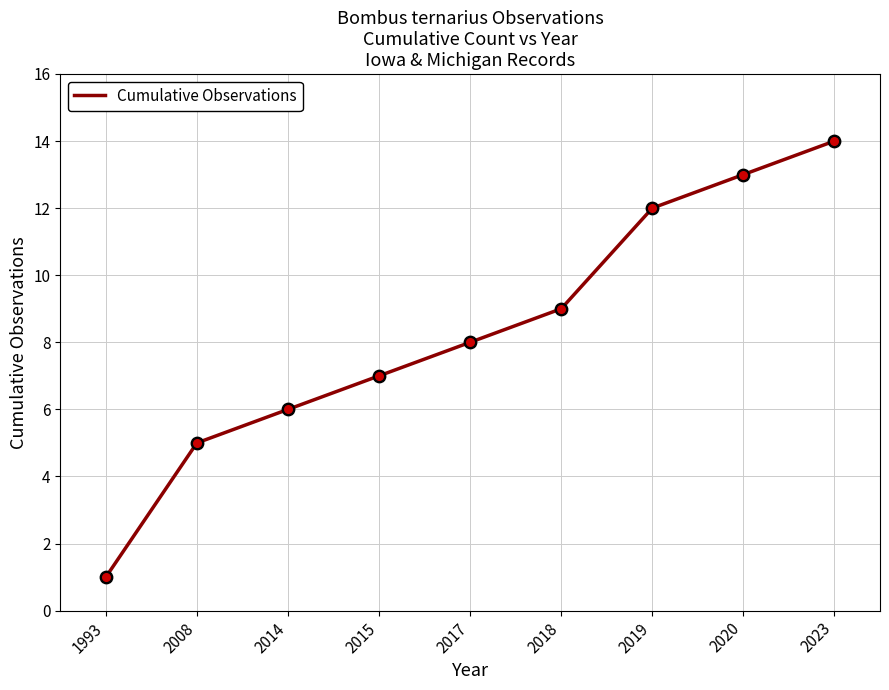

What is the ratio of the value at 2017 to the value at 2014?

1.3